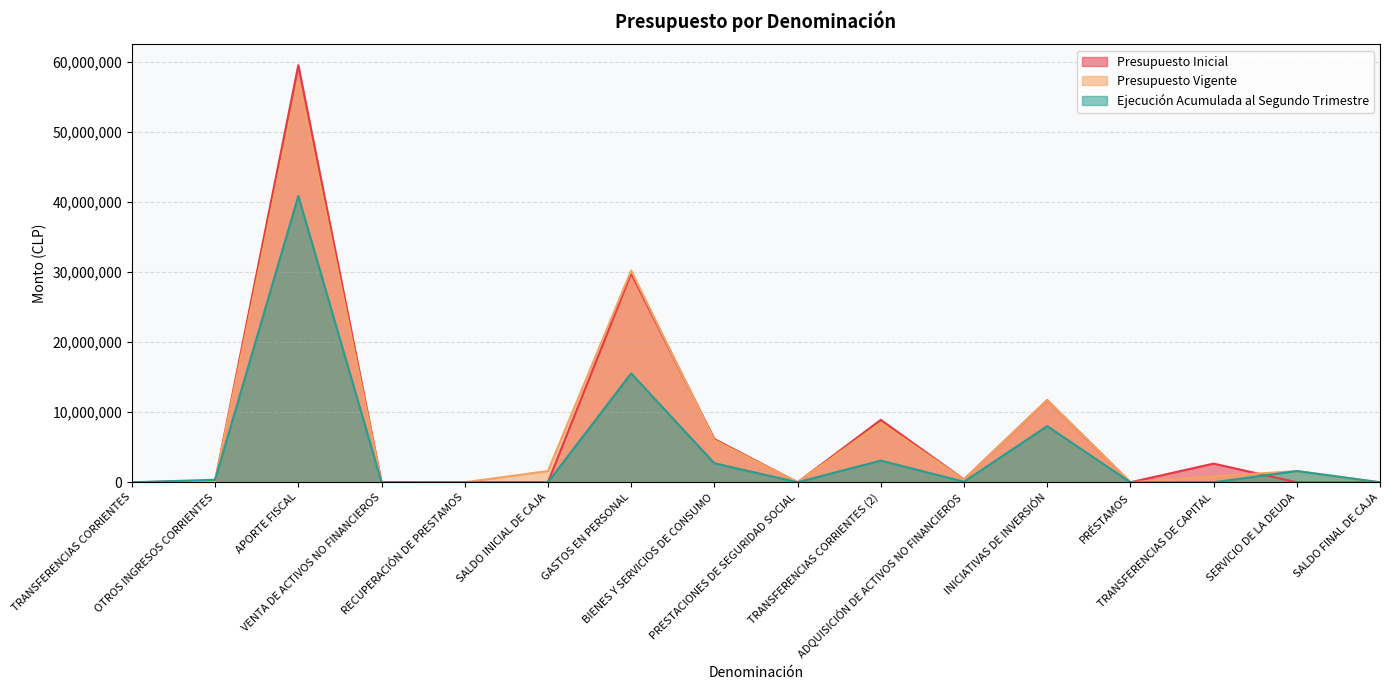

What is the sum of the Ejecución Acumulada al Segundo Trimestre values at OTROS INGRESOS CORRIENTES and ADQUISICIÓN DE ACTIVOS NO FINANCIEROS?

433542